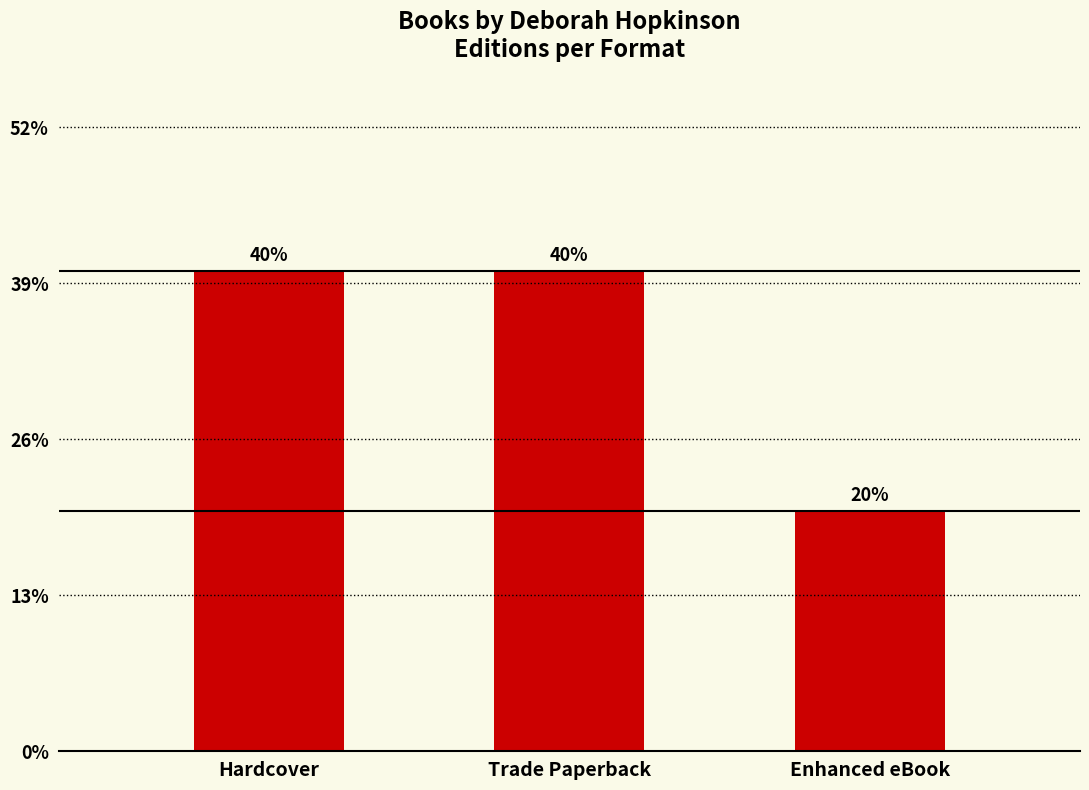

Count the values in the range 0 to 1.

3